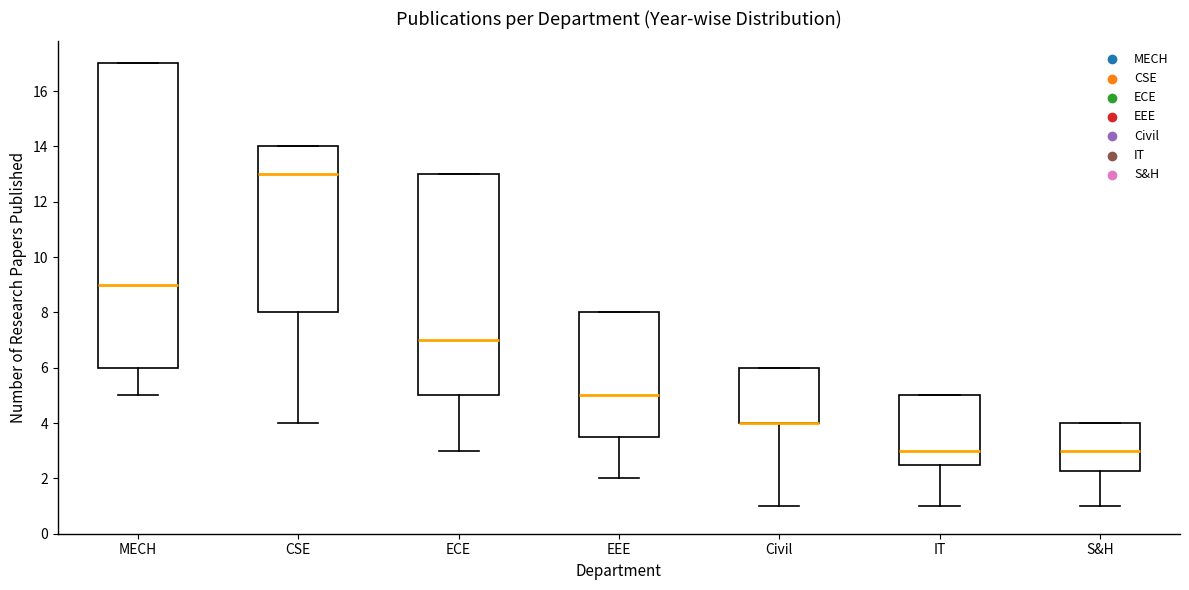

Which box is the tallest, from its lower edge to its upper edge?

MECH